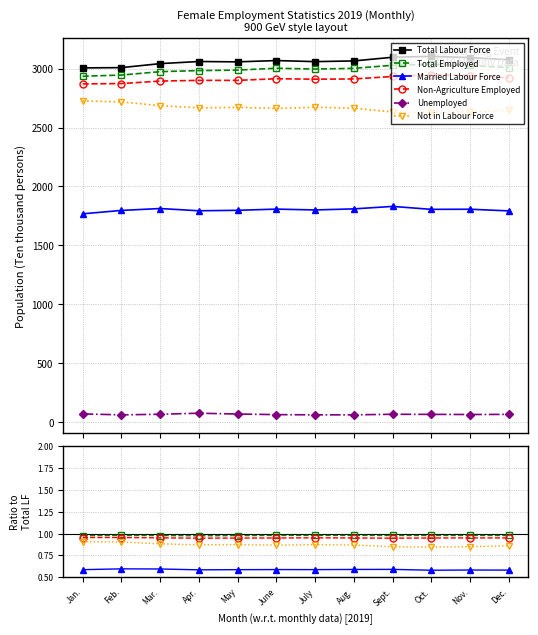

Which series has the largest total across all categories?

Total Labour Force